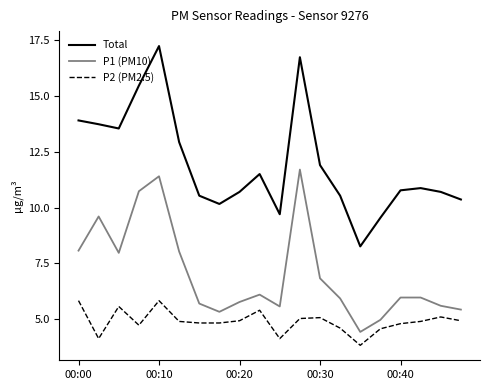

True or false: P1 (PM10) and P2 (PM2.5) intersect in this chart.

False